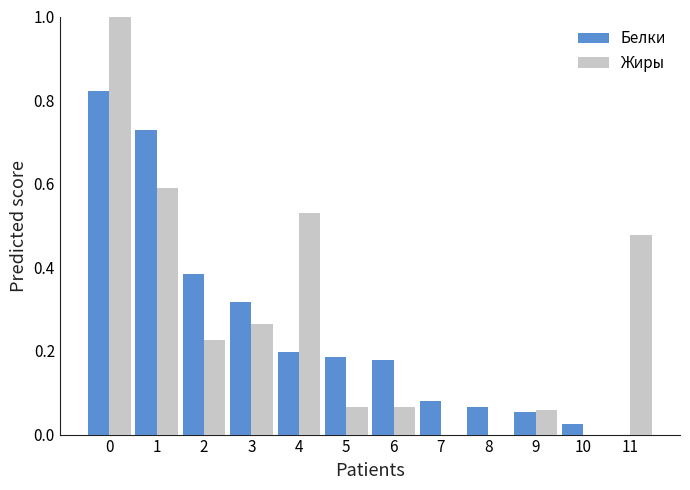

What is the maximum value for Жиры?

1.0